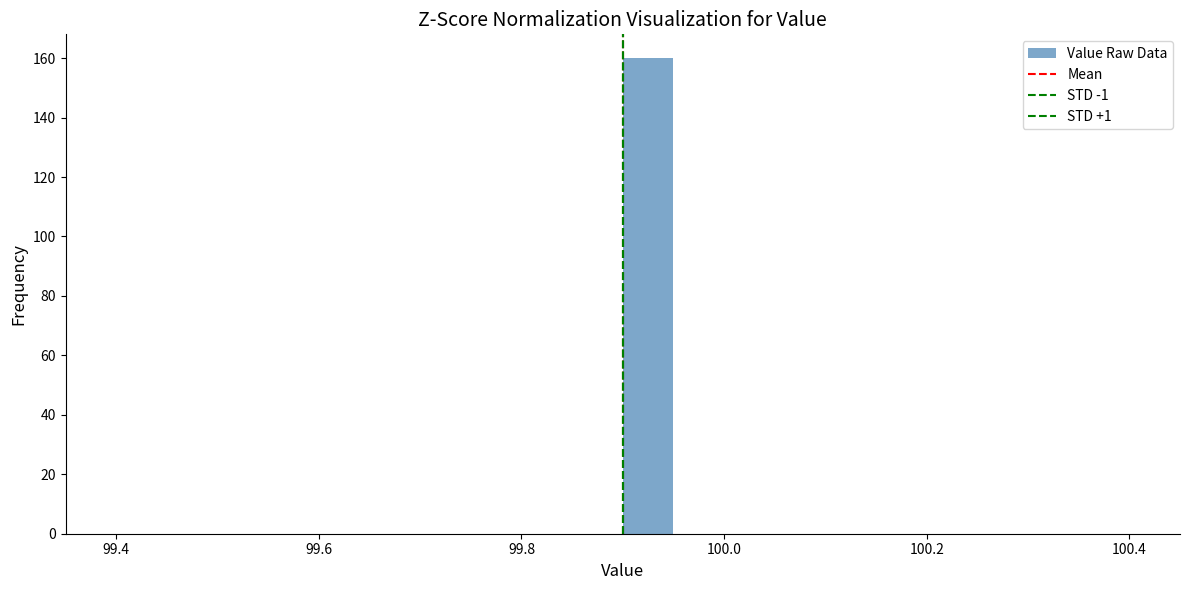

Read against the x-axis, roughly where is the centre of the tallest bar?

99.92